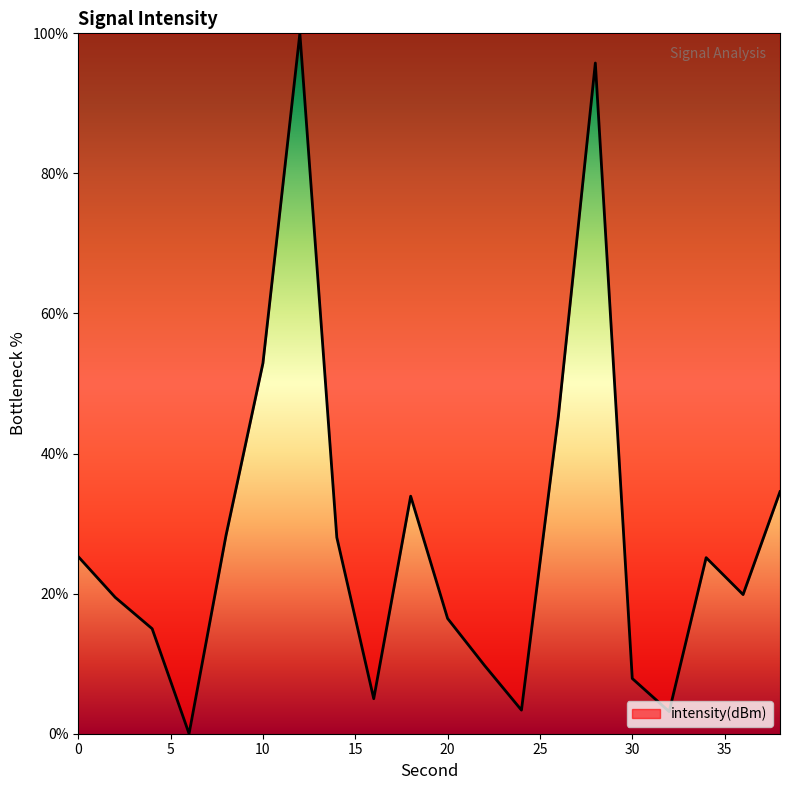

What is the greatest value displayed?

100.0